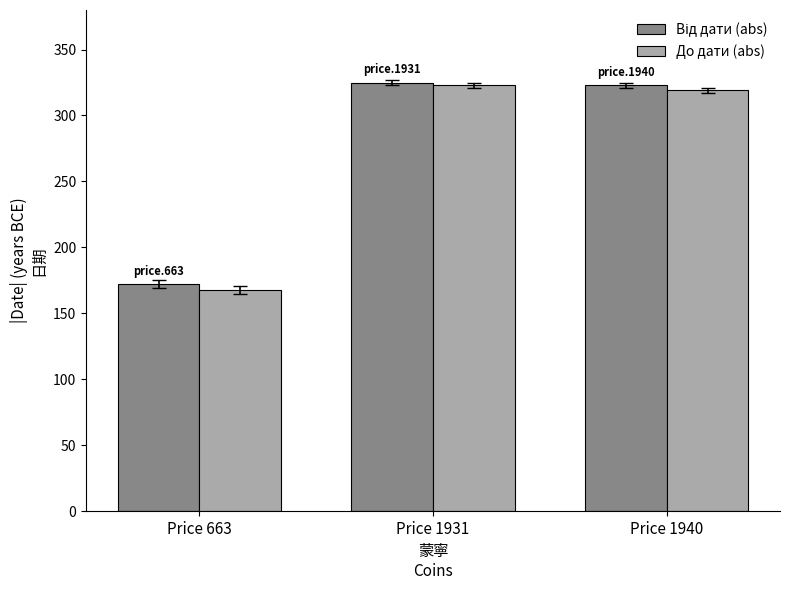

What is the sum of all До дати (abs) values?

810